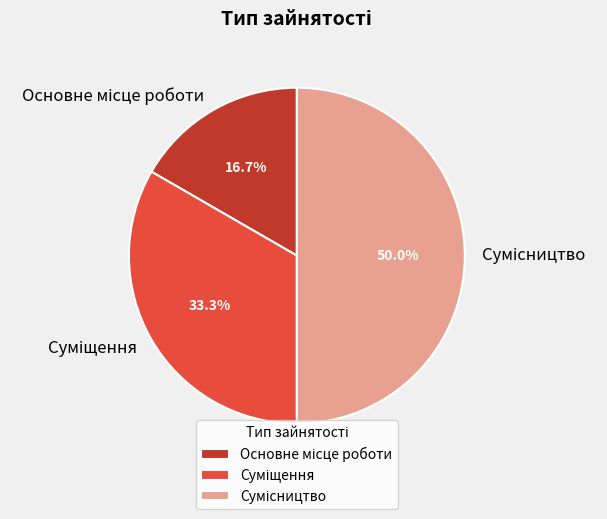

To the nearest percent, what is the difference between the largest and smallest slice percentages?

33%